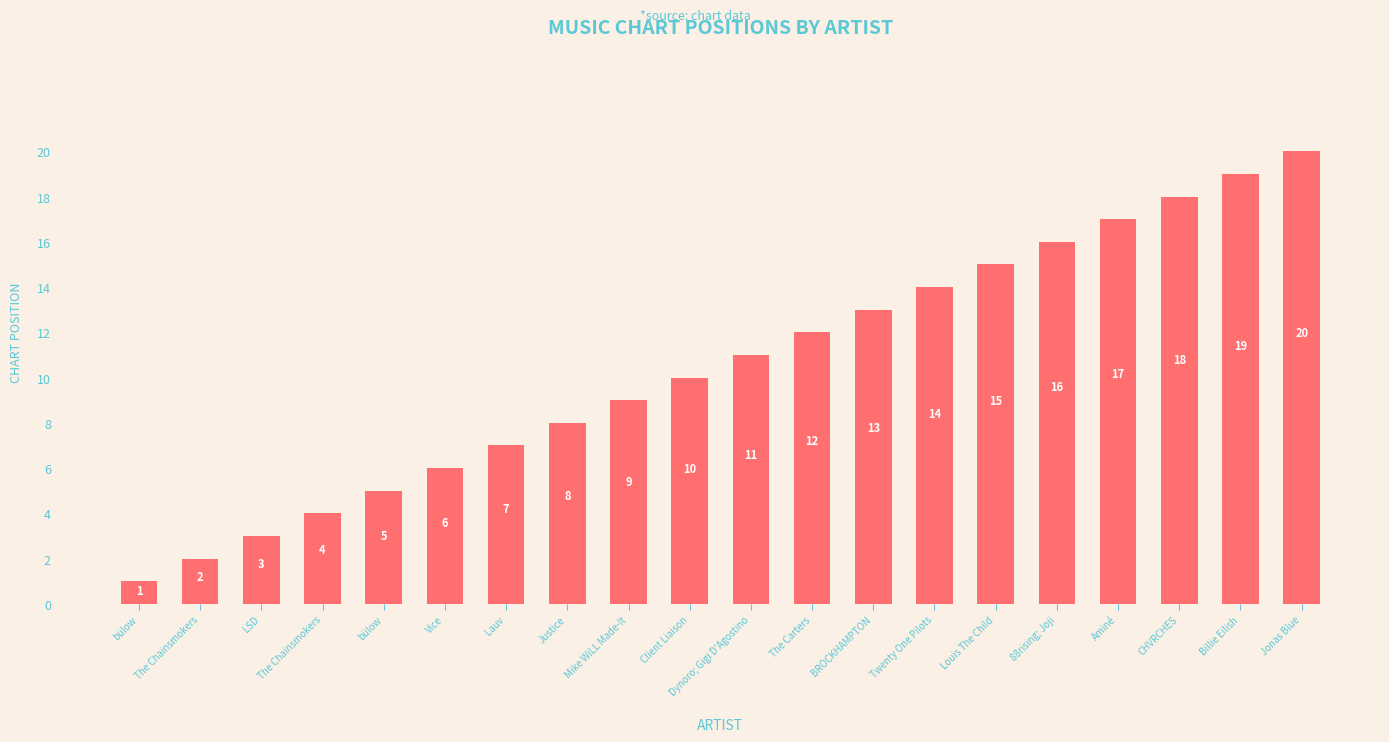

How many distinct data groups are displayed?

1